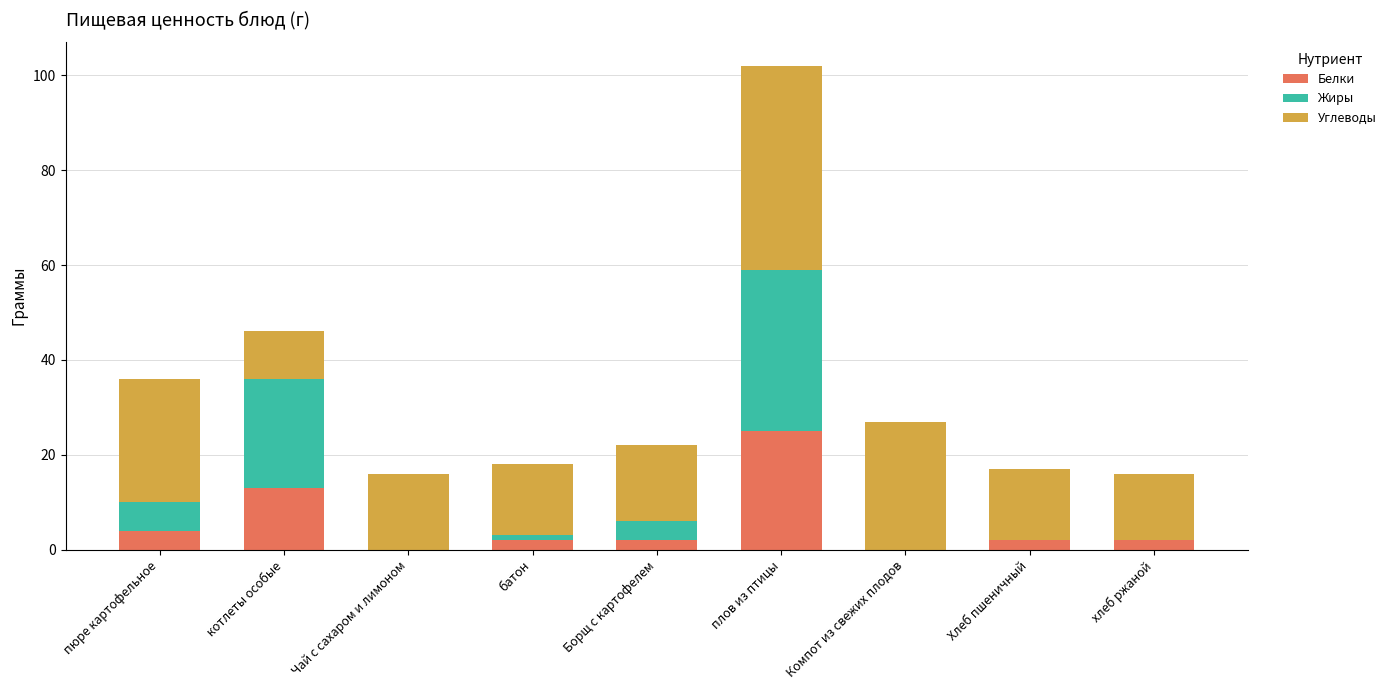

At which category is the sum across all series the highest?

плов из птицы